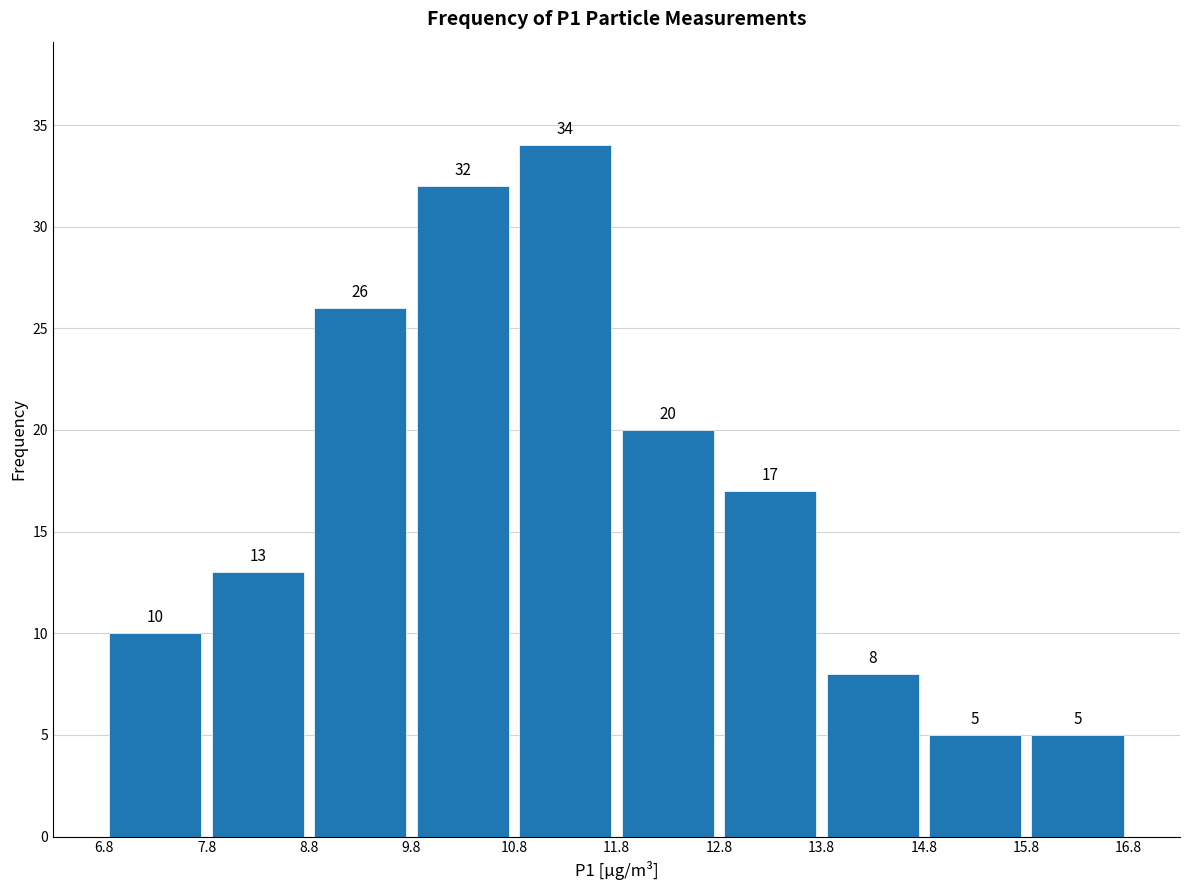

Reading left to right, transcribe this chart: for each bar, give the range it covers on the x-axis and its height.

6.8 to 7.8: 10
7.8 to 8.8: 13
8.8 to 9.8: 26
9.8 to 10.8: 32
10.8 to 11.8: 34
11.8 to 12.8: 20
12.8 to 13.8: 17
13.8 to 14.8: 8
14.8 to 15.8: 5
15.8 to 16.8: 5